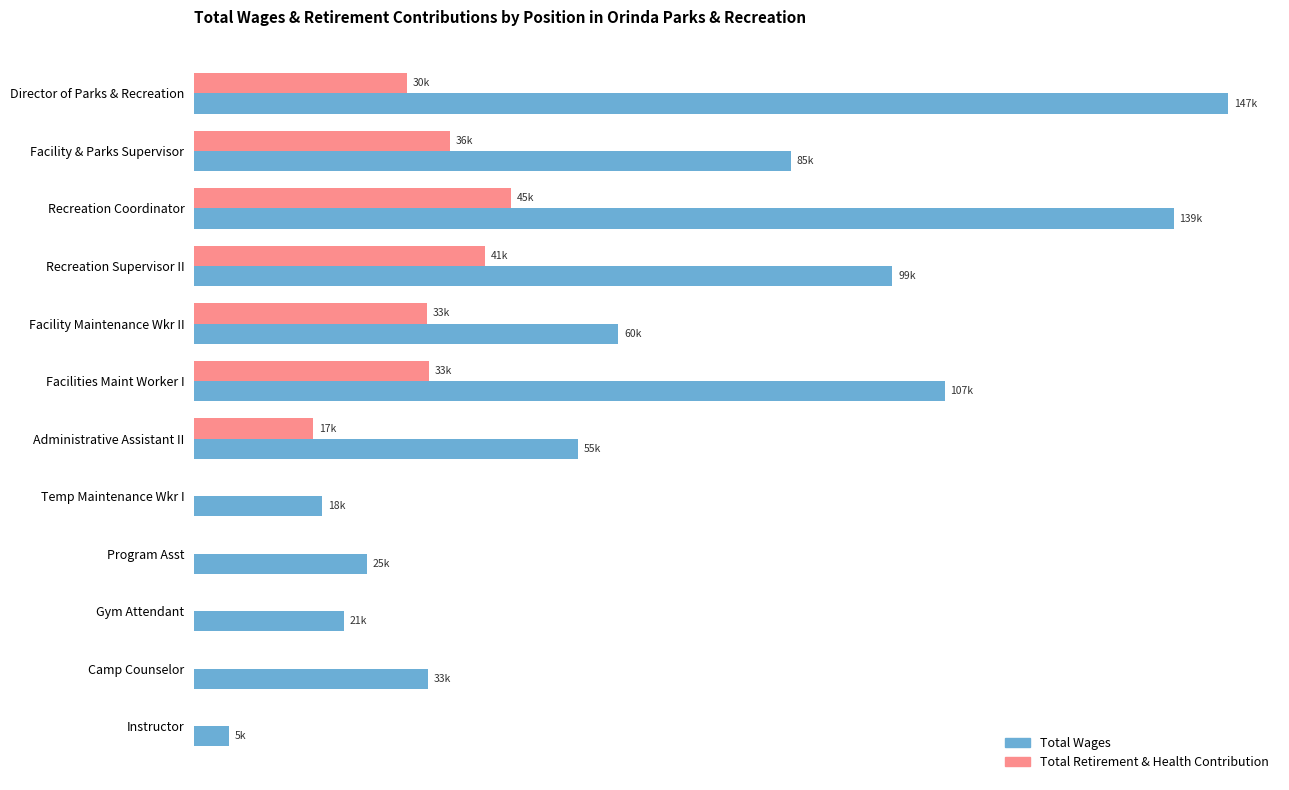

Rank the series by their maximum value, from highest to lowest.

Total Wages, Total Retirement & Health Contribution